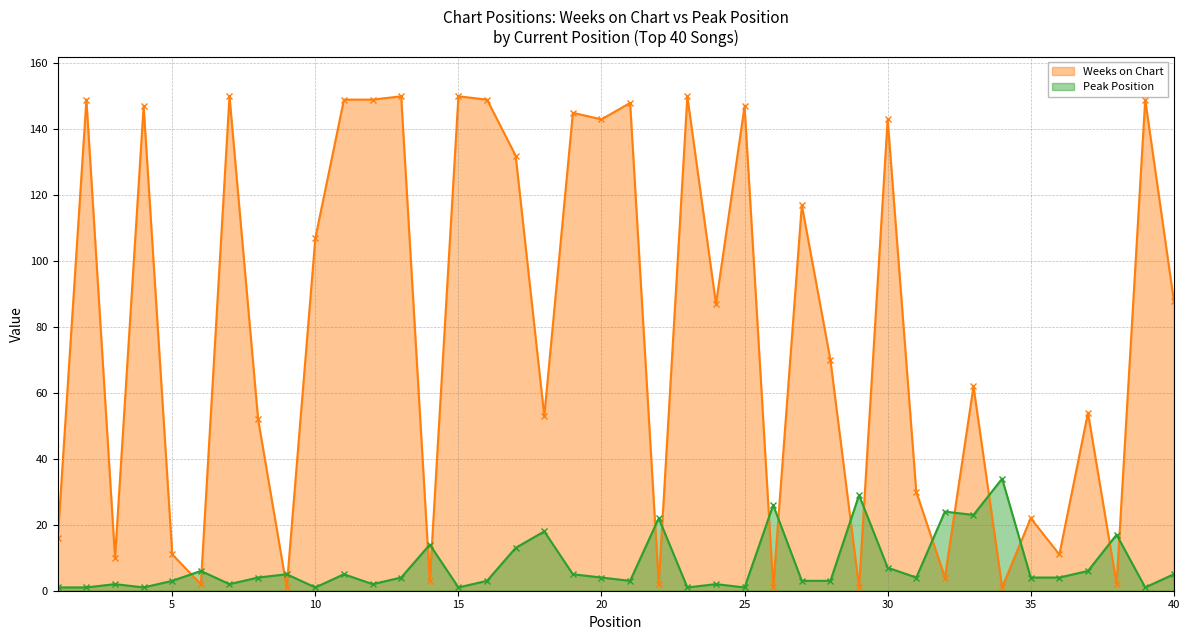

Where is the first local minimum for Peak Position?

4